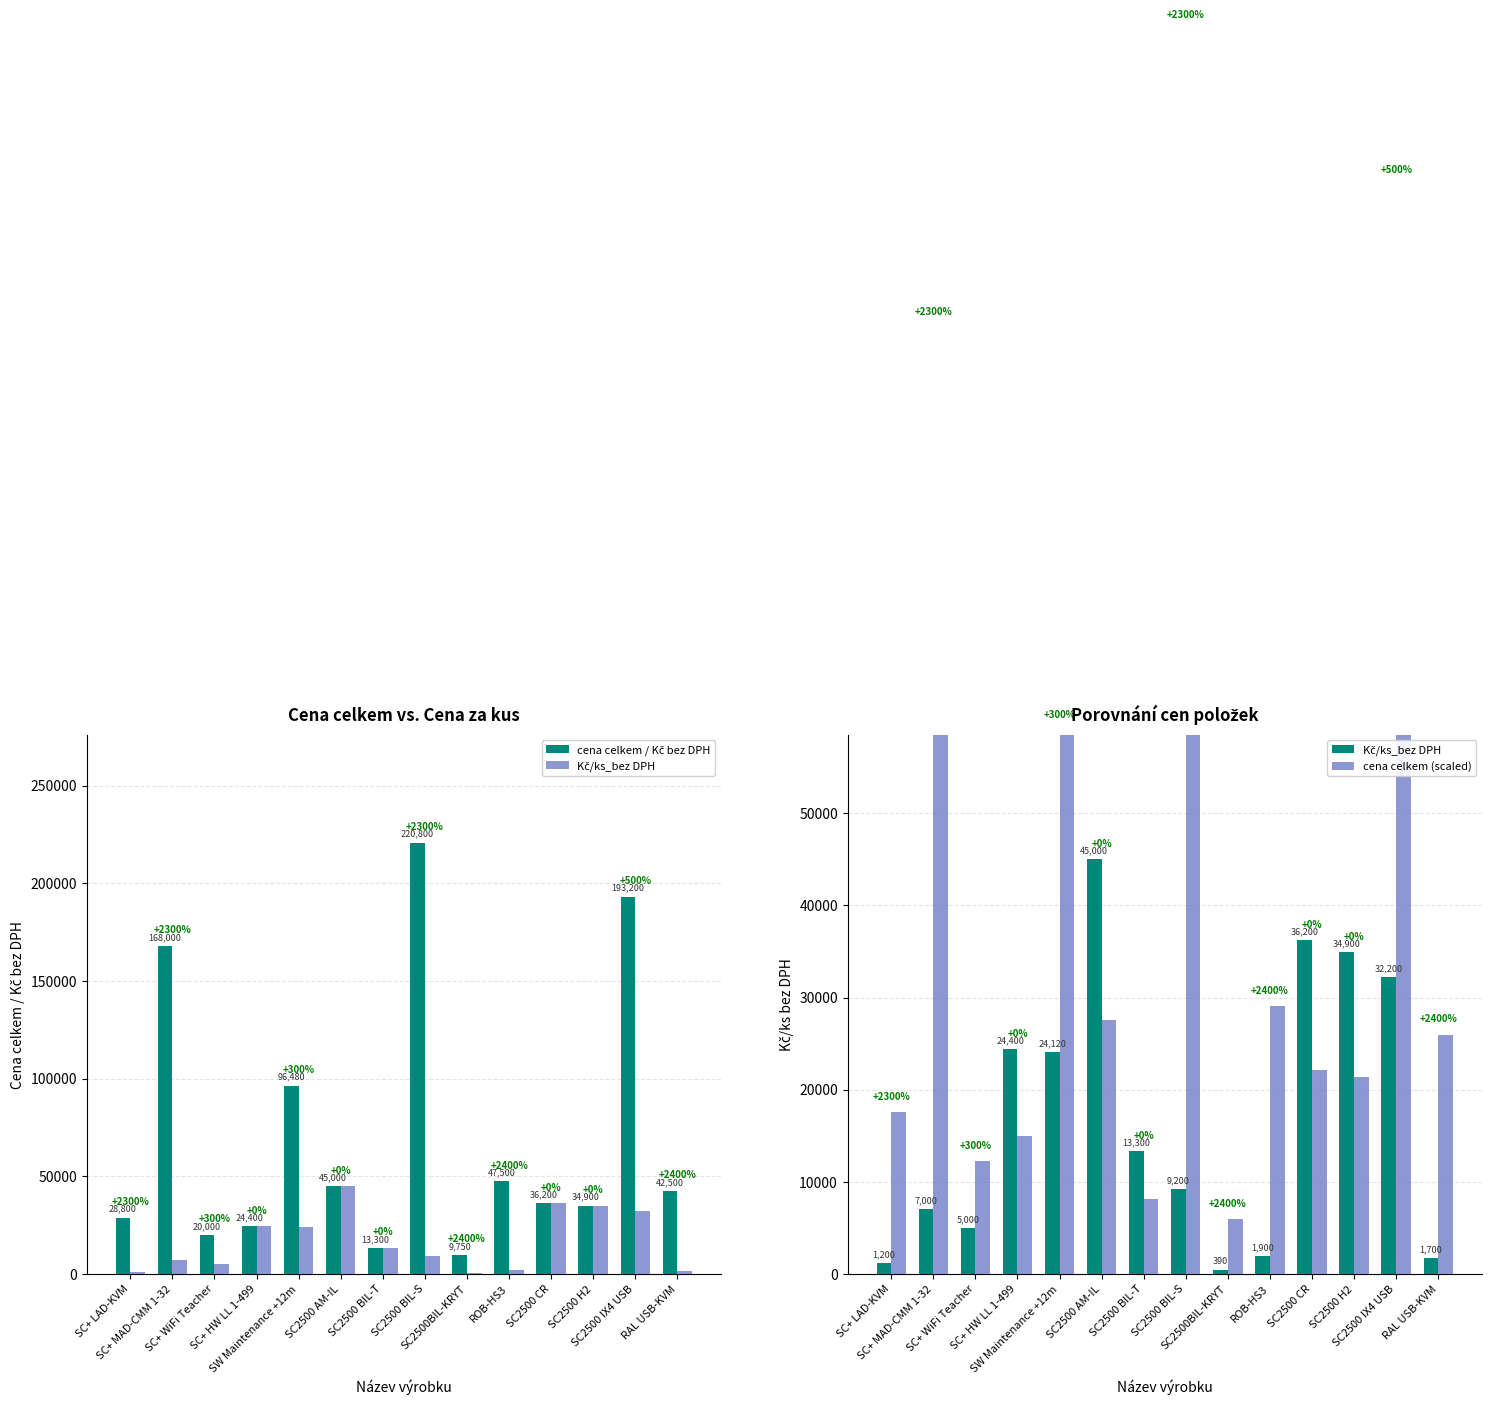

Are the bars grouped side by side (vs. stacked)?

Yes